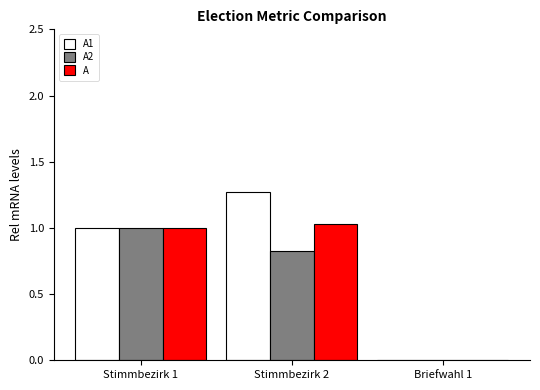

Is it true that A2 equals 1.0 at Stimmbezirk 1?

True